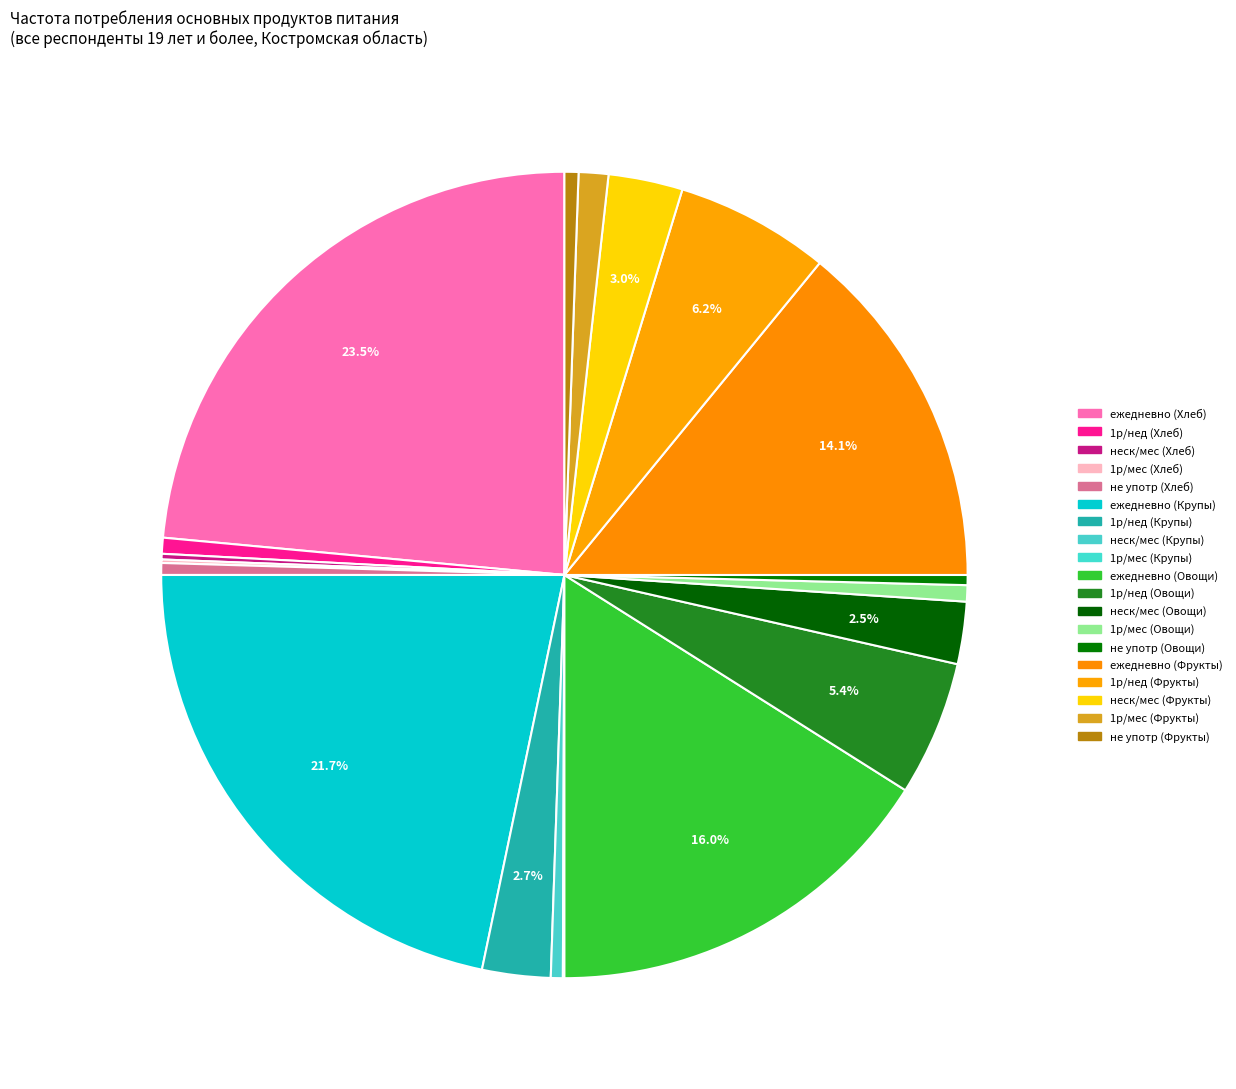

Rank the categories by value from lowest to highest.

один раз в месяц или реже (Крупы), один раз в месяц или реже (Хлеб), несколько раз в месяц (Хлеб), практически не употребляют (Овощи), практически не употребляют (Хлеб), несколько раз в месяц (Крупы), практически не употребляют (Фрукты), один раз в неделю (Хлеб), один раз в месяц или реже (Овощи), один раз в месяц или реже (Фрукты), несколько раз в месяц (Овощи), один раз в неделю (Крупы), несколько раз в месяц (Фрукты), один раз в неделю (Овощи), один раз в неделю (Фрукты), ежедневно или несколько раз в неделю (Фрукты), ежедневно или несколько раз в неделю (Овощи), ежедневно или несколько раз в неделю (Крупы), ежедневно или несколько раз в неделю (Хлеб)